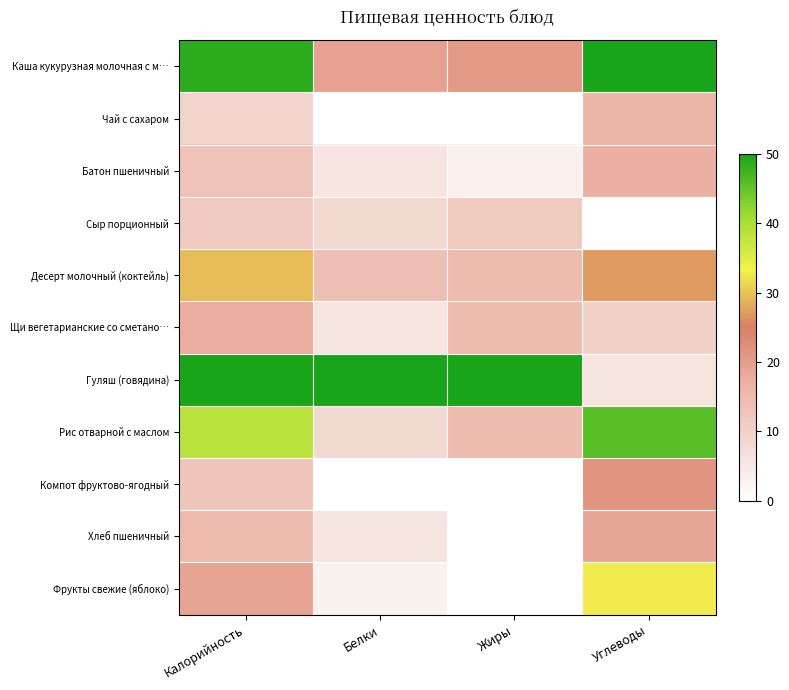

What is the maximum value shown in the chart?

50.0